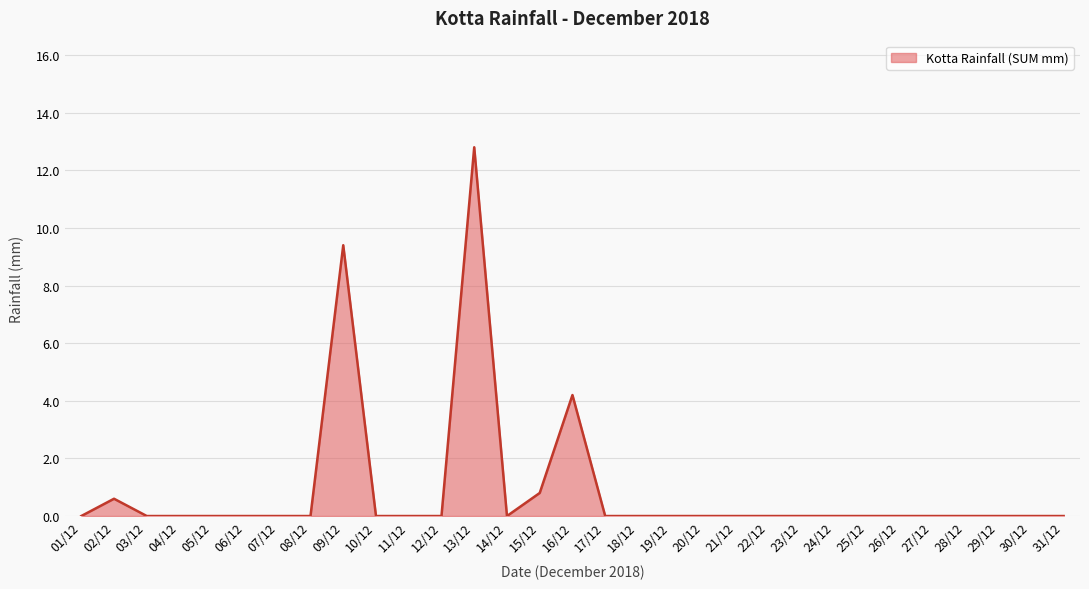

How many lines are shown in the chart?

1